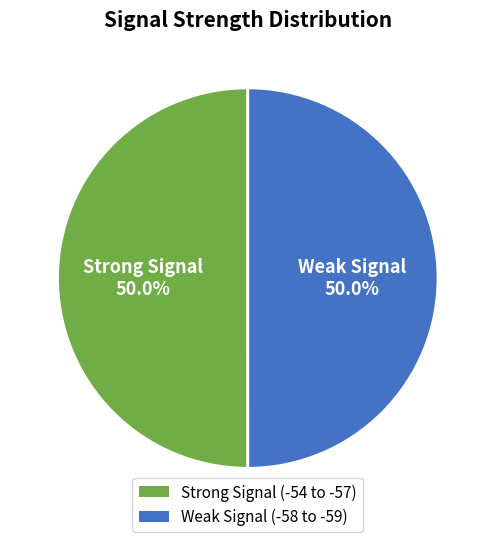

What is the ratio of the value at Strong Signal (-54 to -57) to the value at Weak Signal (-58 to -59)?

1.0